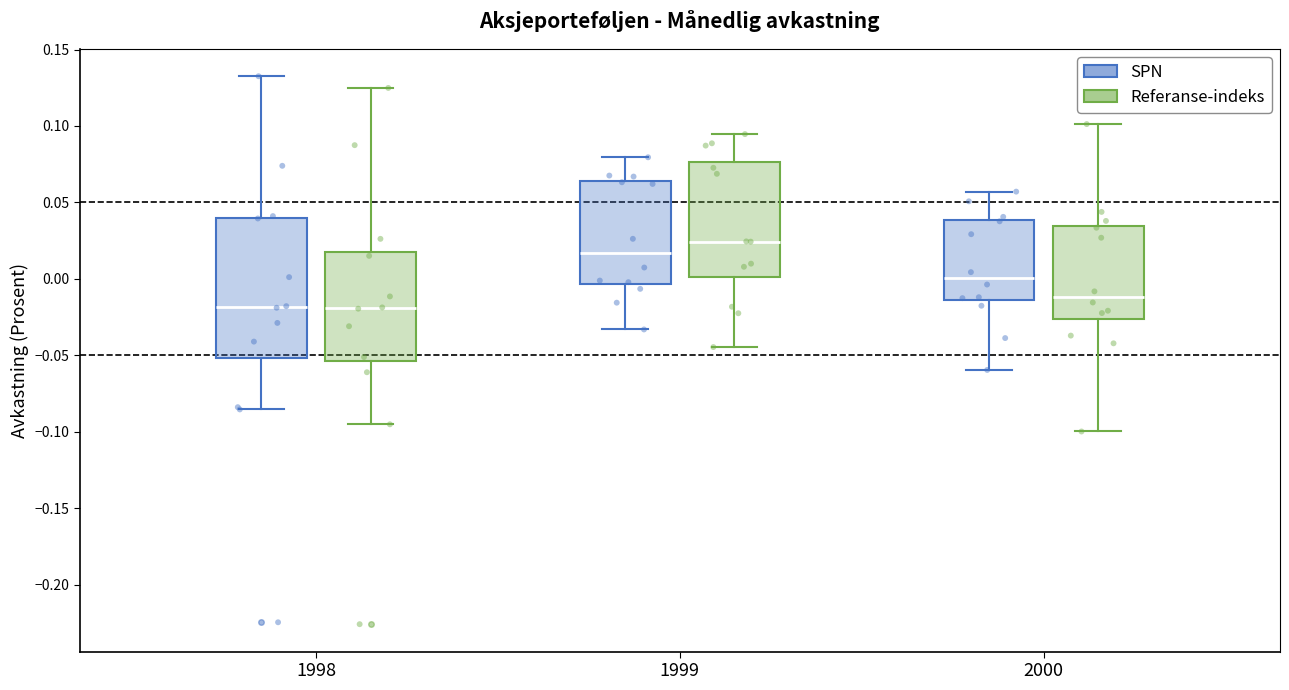

Where does the median line of the box for 1998 (Referanse-indeks) sit on the y-axis? The values are not printed on the chart, so give them approximately, as read against the axis.

-0.020